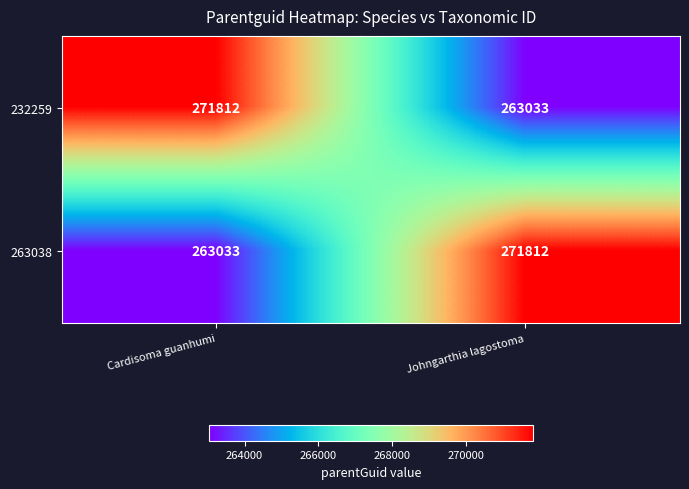

The value of 263038 at Cardisoma guanhumi is 263033. True or false?

True